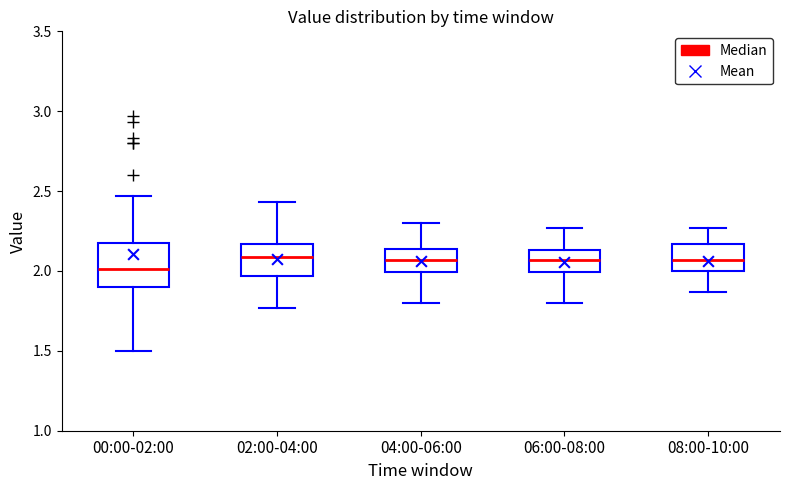

Where does the upper whisker of the box for 08:00-10:00 end on the y-axis? The values are not printed on the chart, so give them approximately, as read against the axis.

2.25